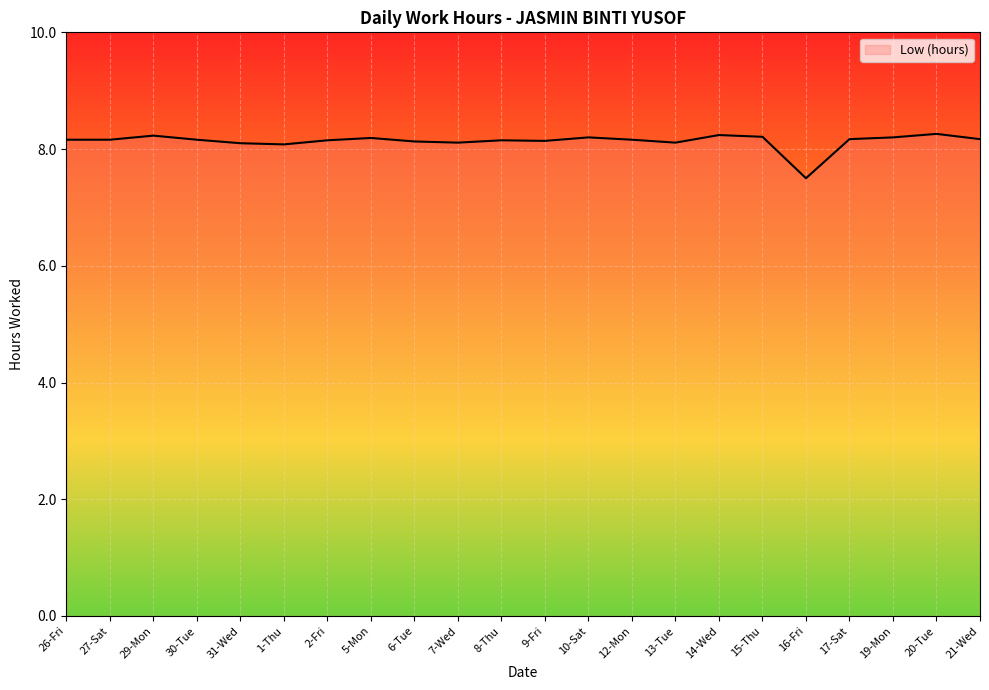

At which label does the data first exceed 8?

26-Fri